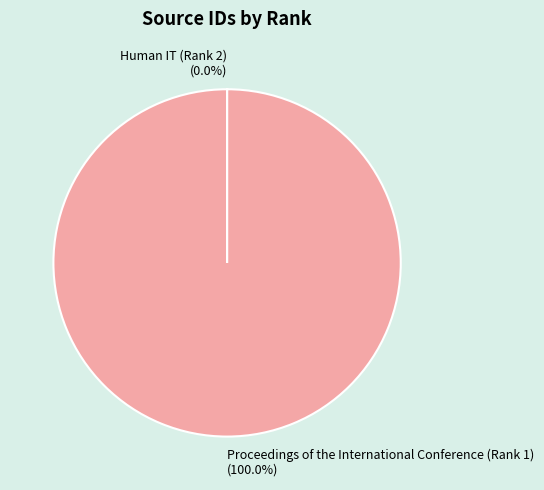

Does Proceedings of the International Conference (Rank 1) represent more than half of the total?

Yes